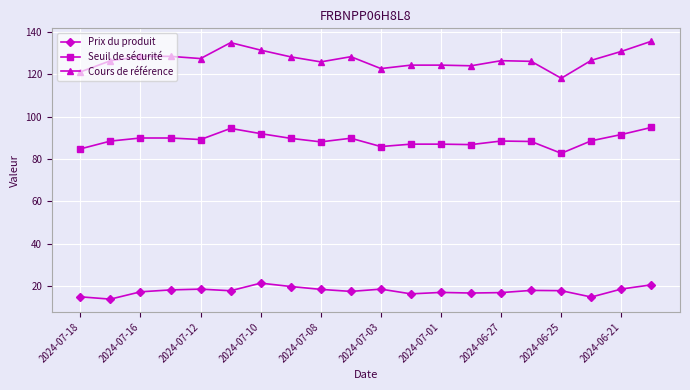

What is the greatest value displayed?

135.6